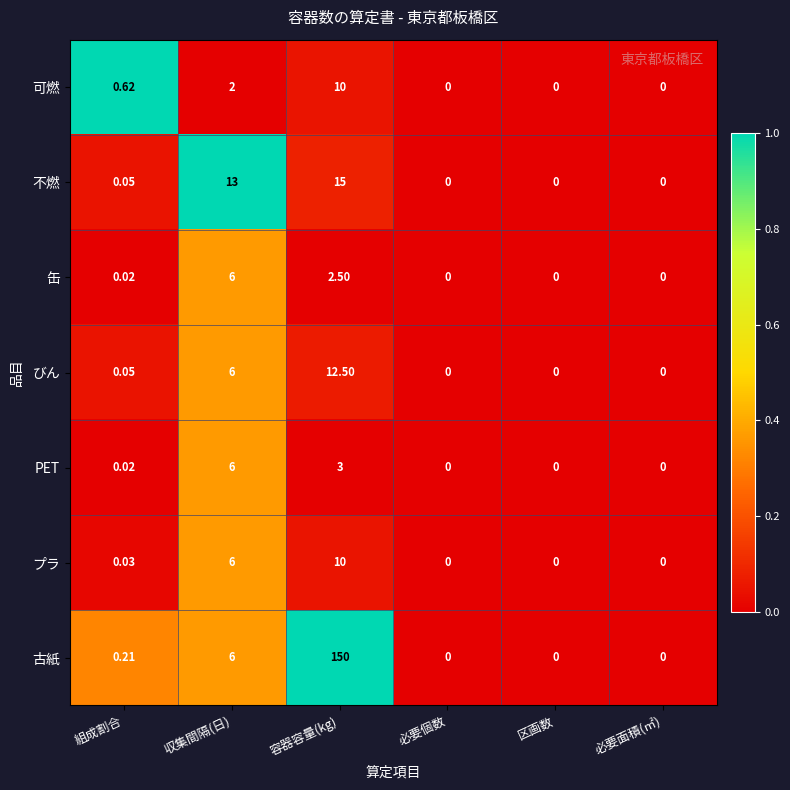

Where is 可燃 nearest to the value 5?

収集間隔(日)